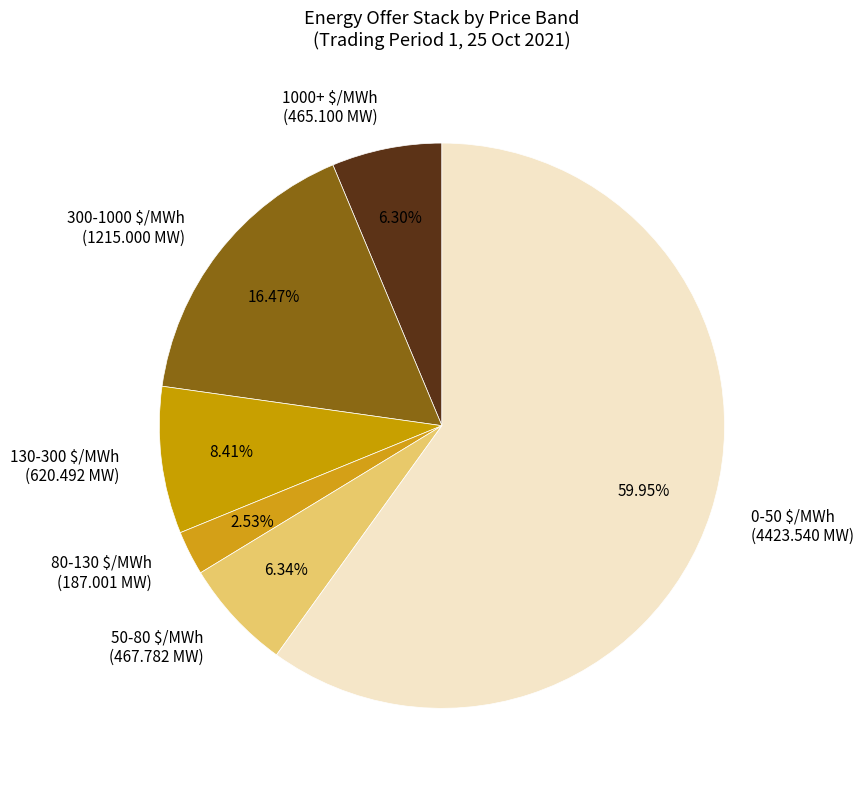

Which slice is the largest?

0-50 $/MWh